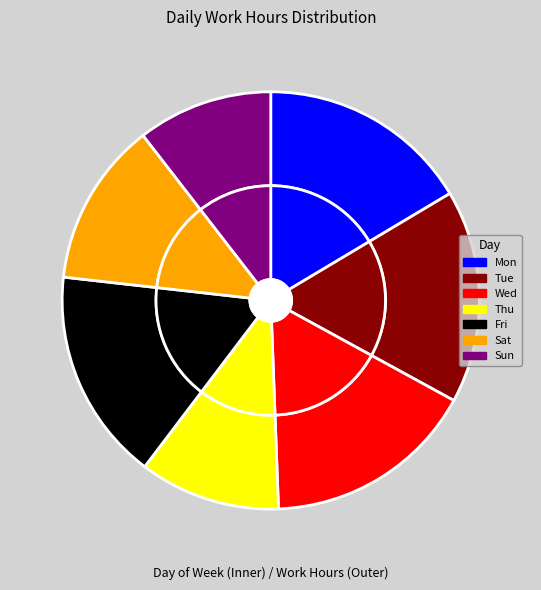

Combined, what portion of the pie is Wed and Sun?

26.9%